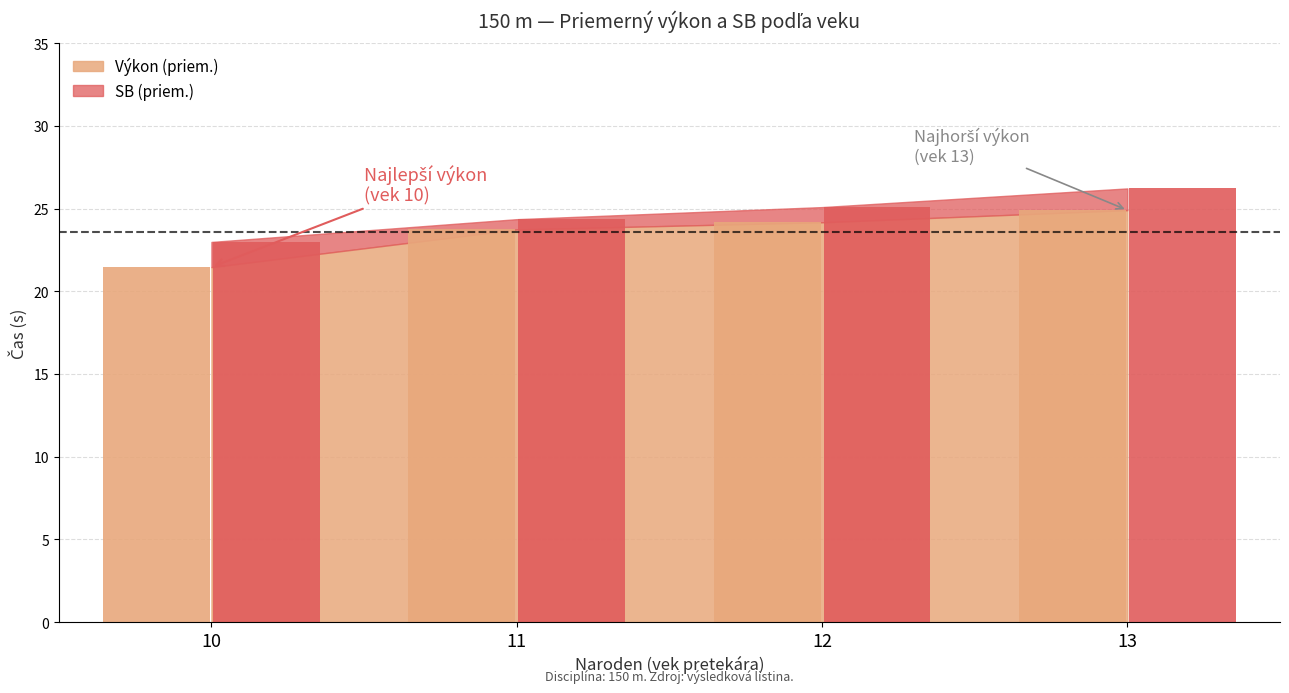

Does the chart contain any negative values?

No